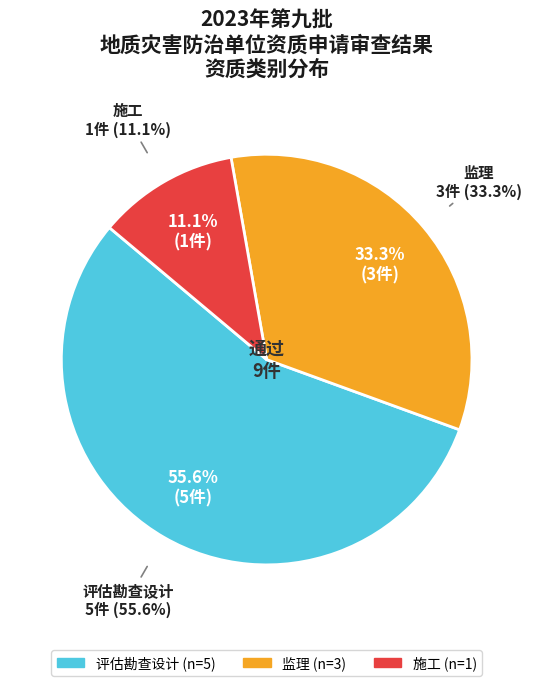

What percentage is the 施工 slice, to the nearest percent?

11%